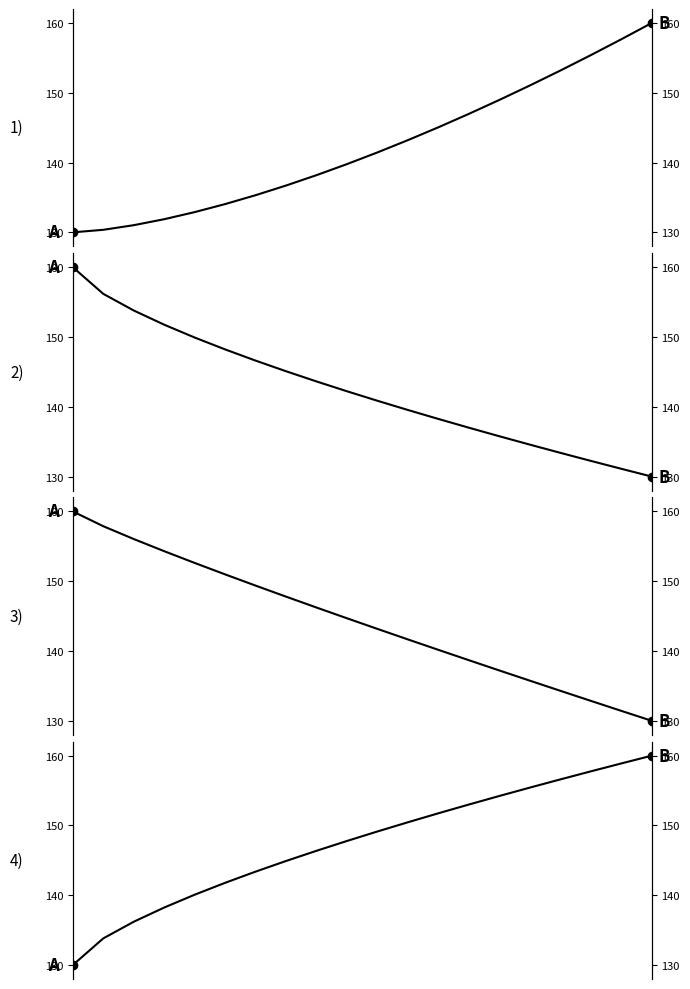

True or false: Song 4 (period-based) has more than 0 points higher than both neighbors.

False